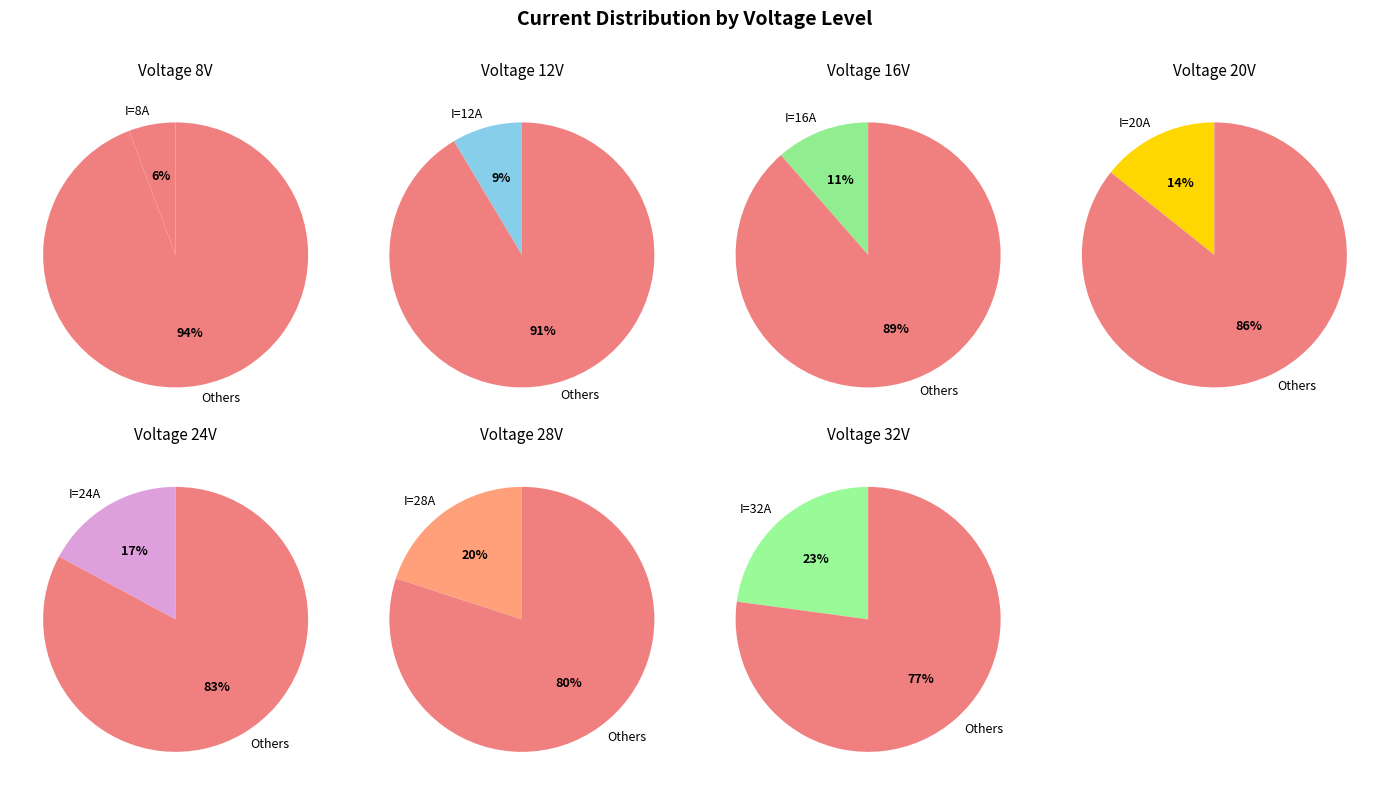

Which category has the biggest portion of the pie?

32